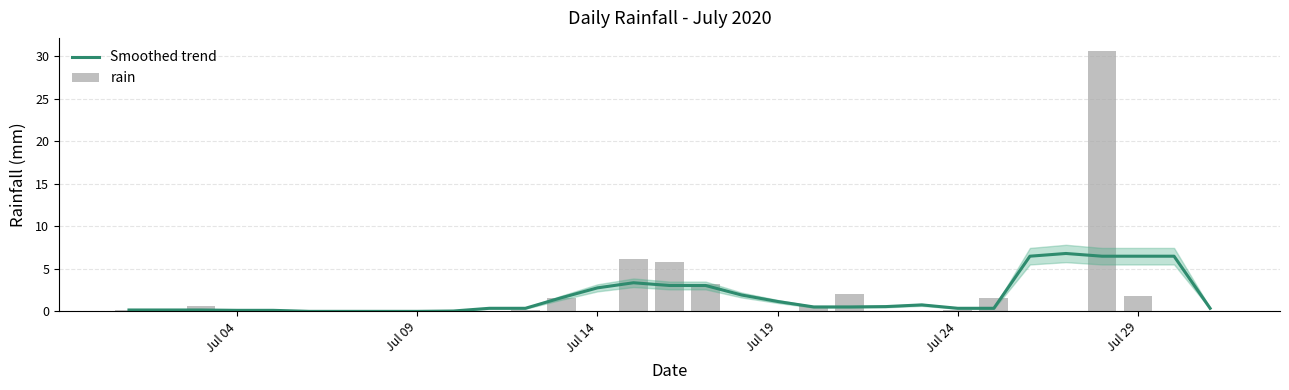

What are all the series names shown in the legend?

Smoothed trend, rain